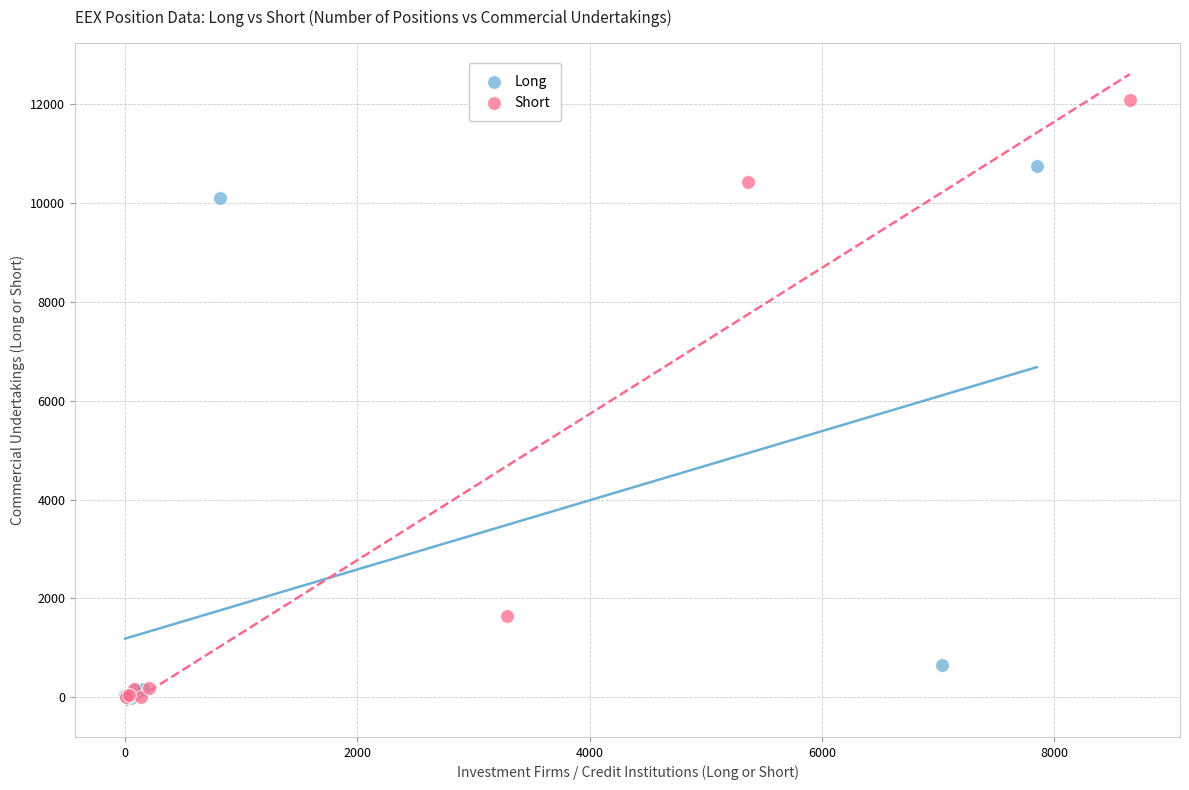

Which series reaches the maximum Y coordinate?

Short